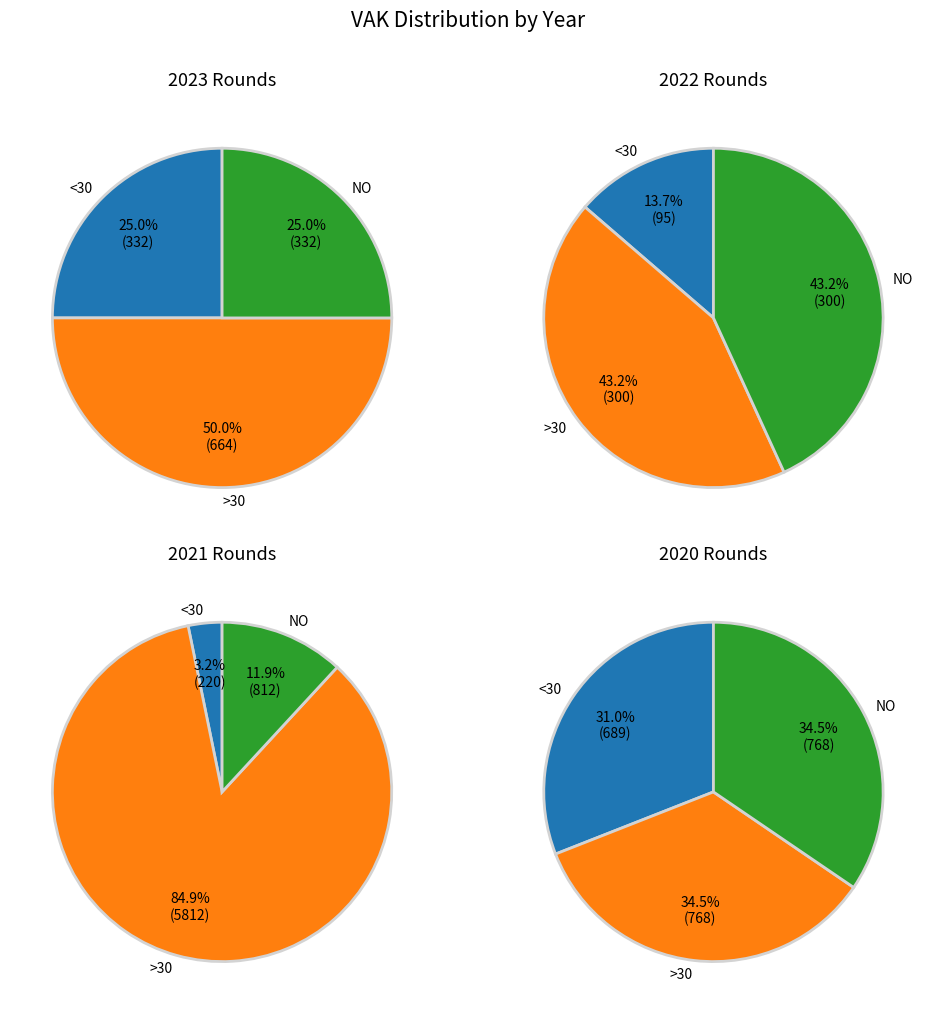

Is 2021 Opmaak the majority of the pie?

No